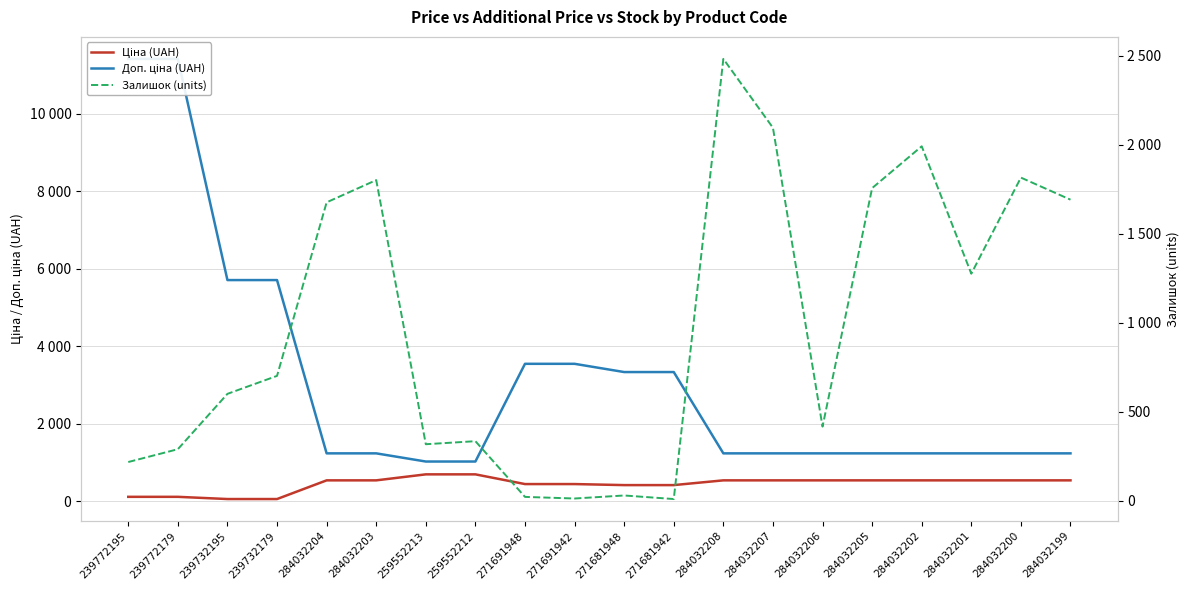

What is the highest value of the Доп. ціна (UAH) series?

11410.0